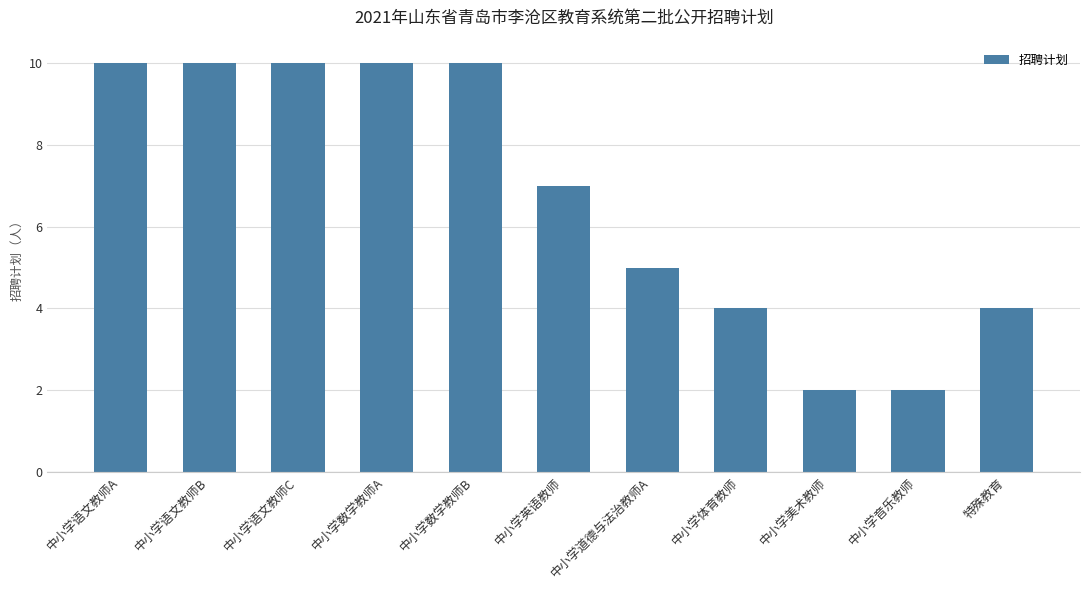

What is the change in value from 中小学英语教师 to 中小学音乐教师?

-5